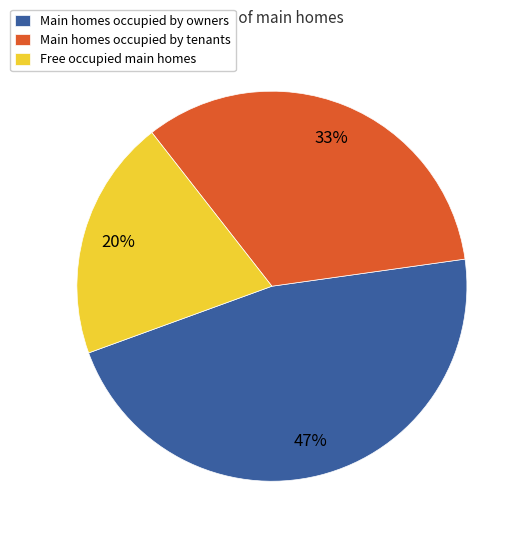

Does any single category account for the majority?

No